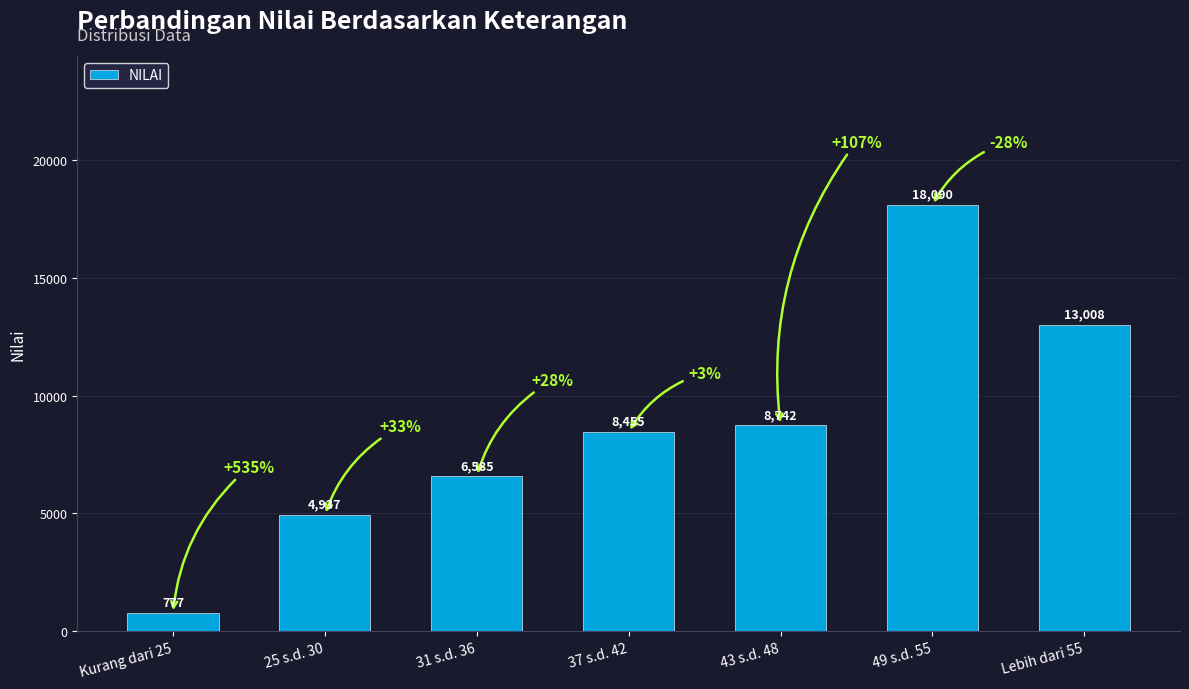

Is it true that the value at 43 s.d. 48 is 5794?

False